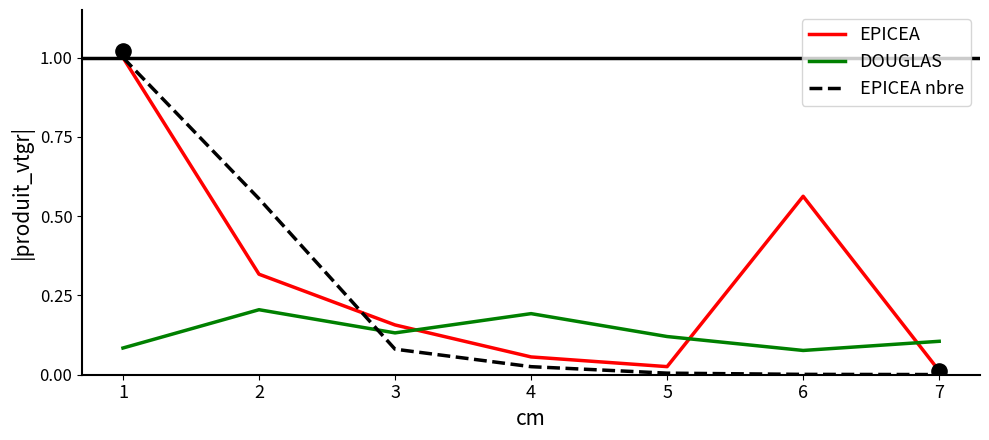

Which series has the largest total across all categories?

EPICEA